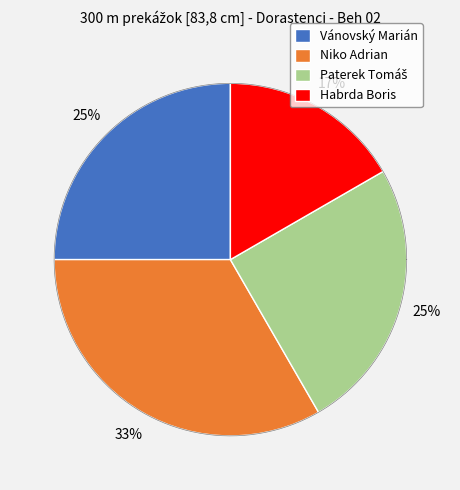

To the nearest percent, what is the combined percentage of Habrda Boris and Paterek Tomáš?

42%